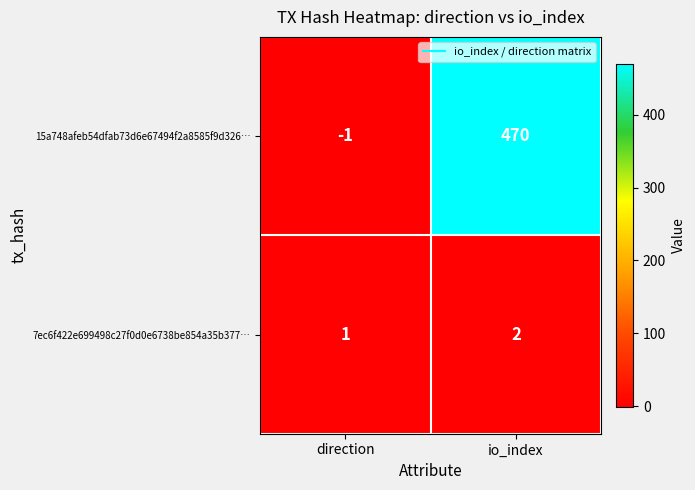

What is the difference between the maximum and minimum values in the 15a748afeb54dfab73d6e67494f2a8585f9d326… series?

471